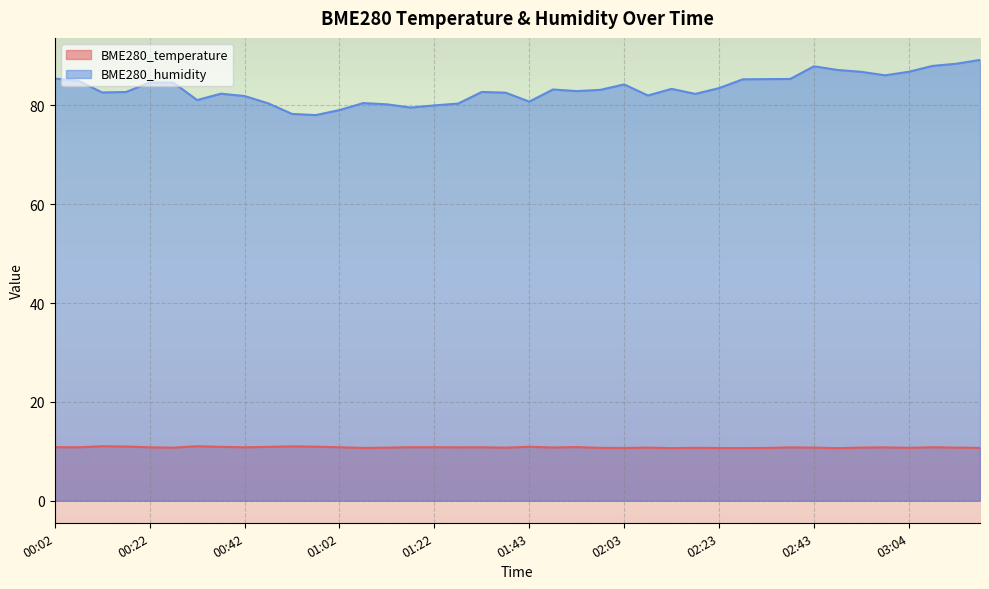

At which category does the chart reach its minimum across all series?

02:48